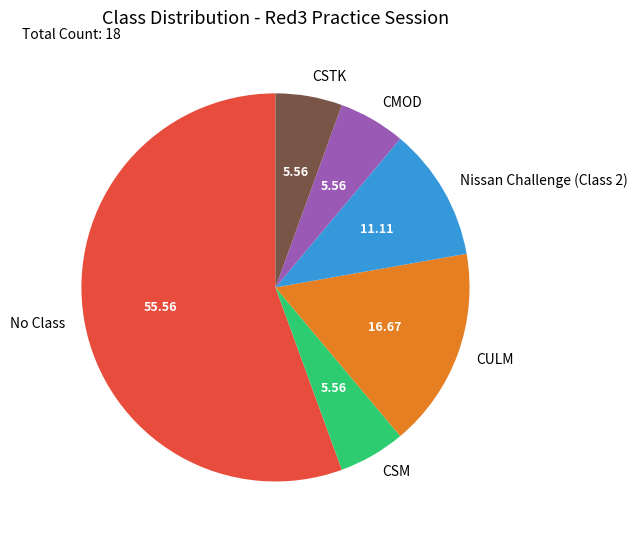

Is the sum of CSM and CSTK greater than half?

No